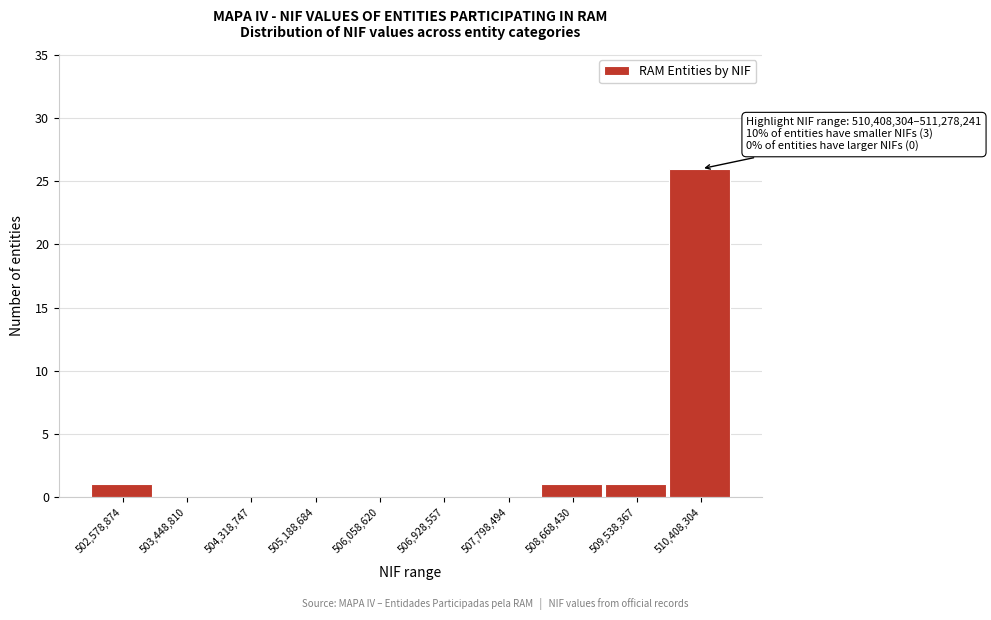

Reading left to right, what are all the values shown in this chart?

502,578,874=1	503,448,810=0	504,318,747=0	505,188,684=0	506,058,620=0	506,928,557=0	507,798,494=0	508,668,430=1	509,538,367=1	510,408,304=26